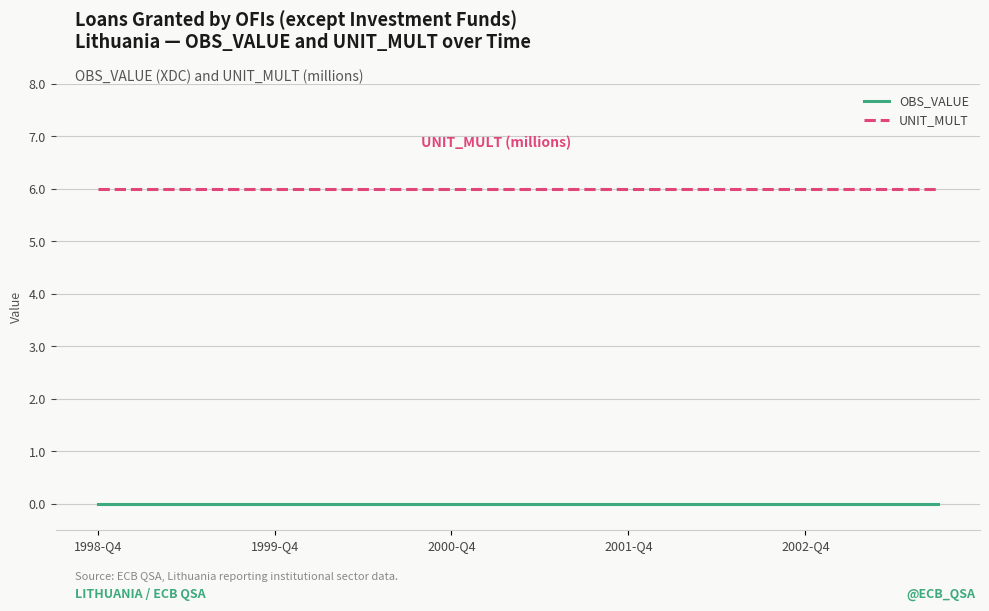

Reading left to right, list all the values displayed in this chart.

OBS_VALUE: 0	0	0	0	0	0	0	0	0	0	0	0	0	0	0	0	0	0	0	0
UNIT_MULT: 6	6	6	6	6	6	6	6	6	6	6	6	6	6	6	6	6	6	6	6